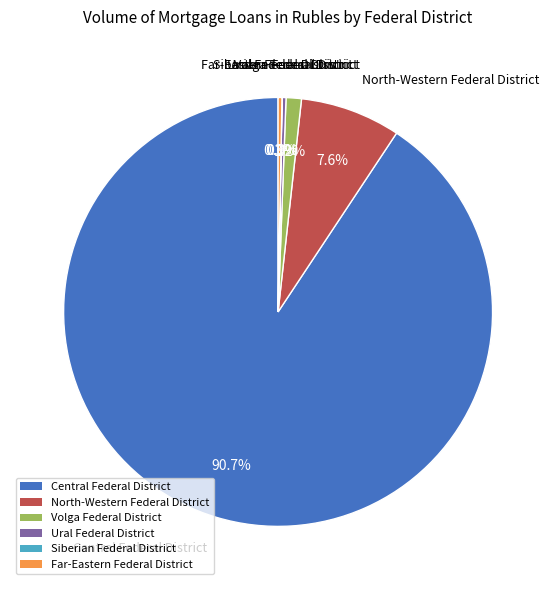

Which has a higher value, Ural Federal District or Central Federal District?

Central Federal District